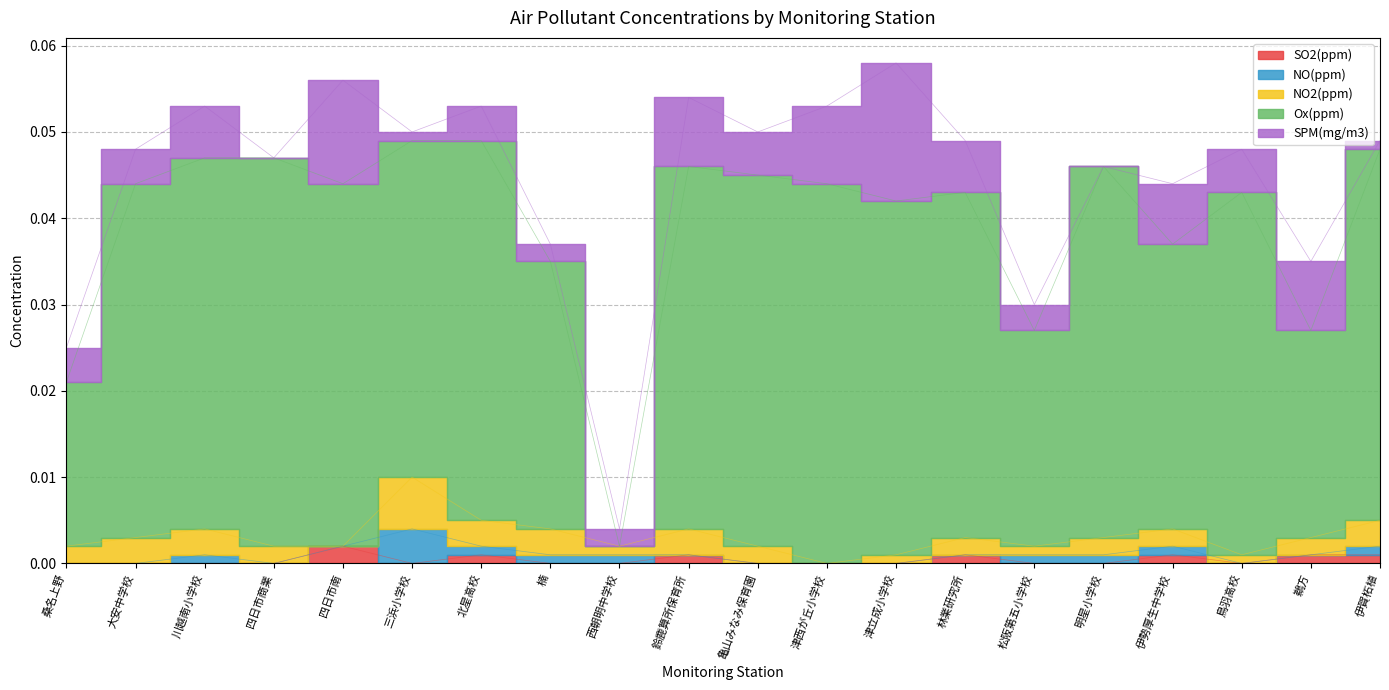

At which category is the sum across all series the highest?

津立成小学校